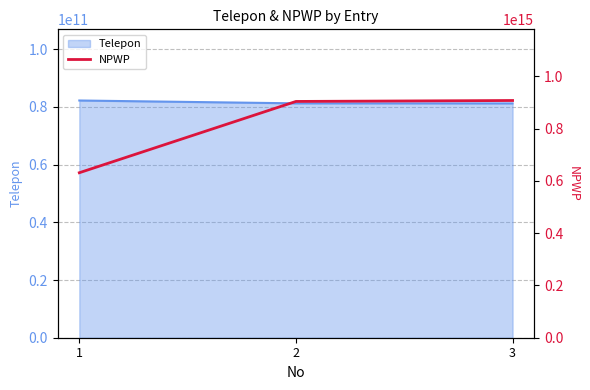

What is the value of the 2nd point from the left?

903536514602000